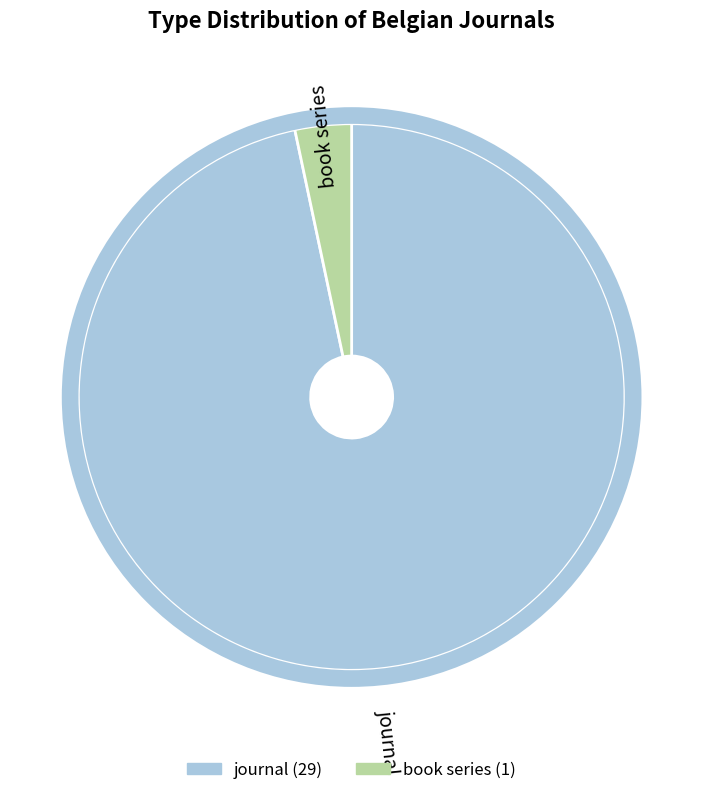

Does any single category account for the majority?

Yes